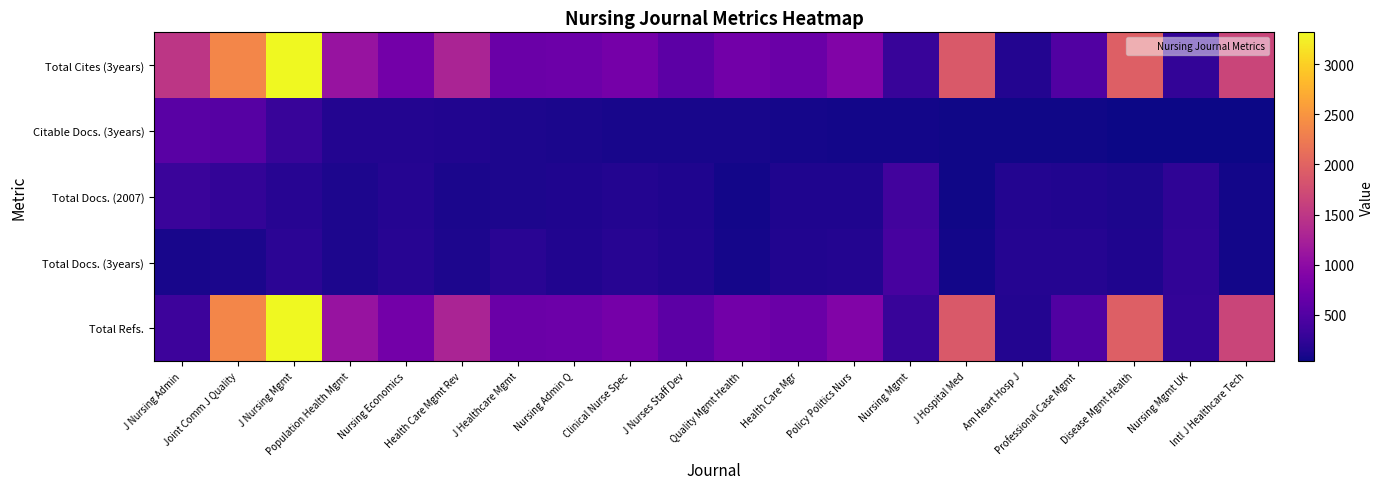

Between J Nurses Staff Dev and Disease Mgmt Health, which series saw the biggest shift?

Total Cites (3years)